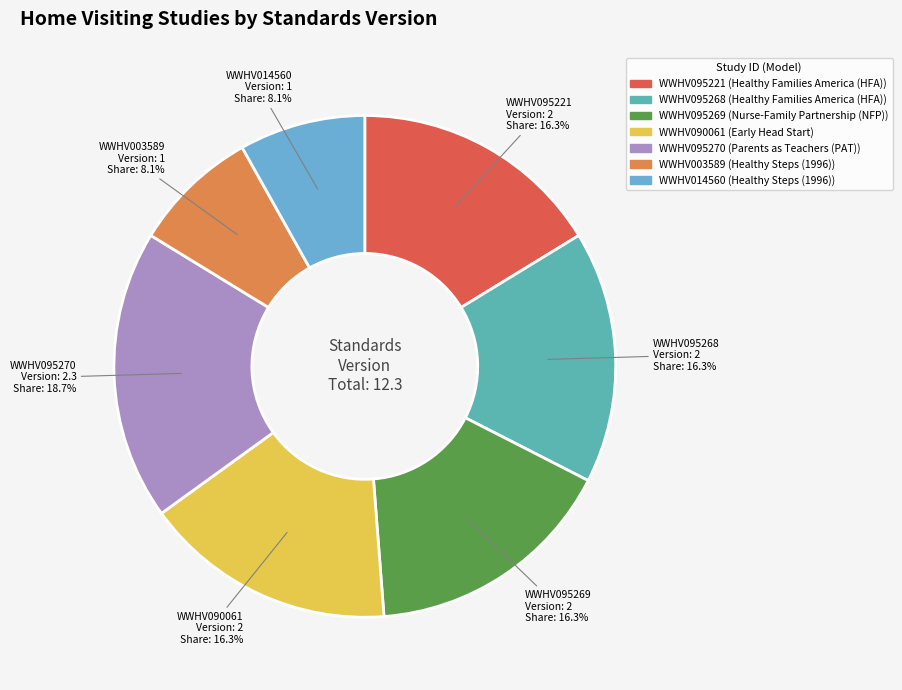

Which slice is the largest?

WWHV095270